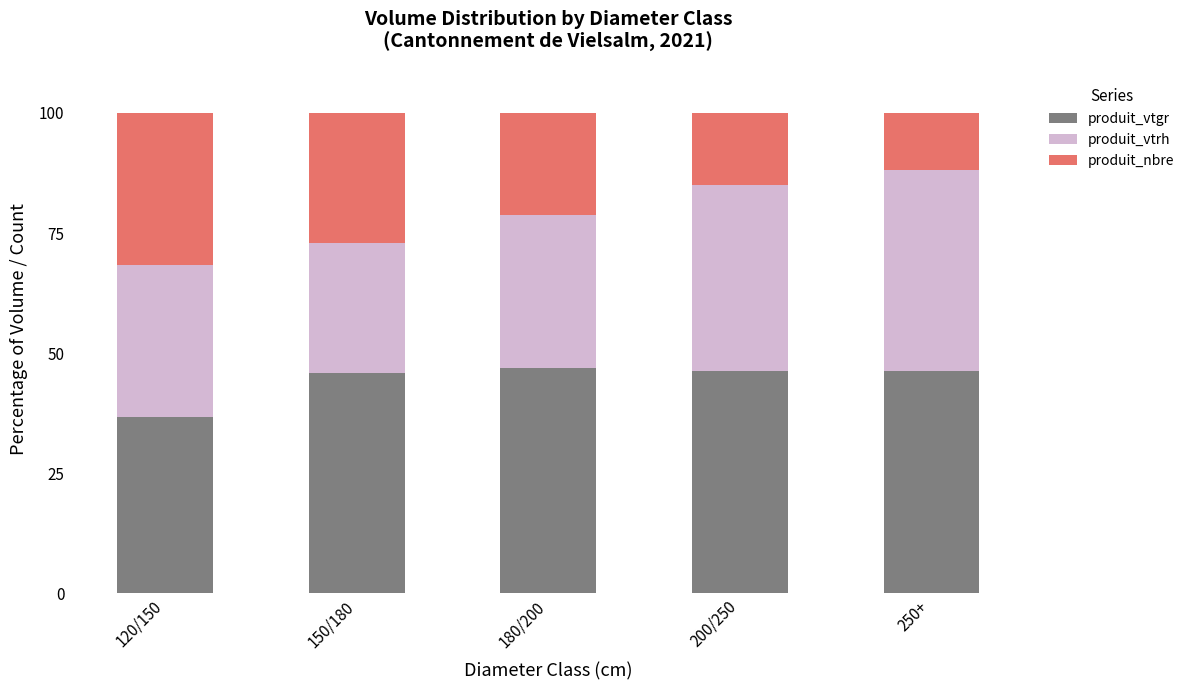

What is the total value across all series at 120/150?

100.0